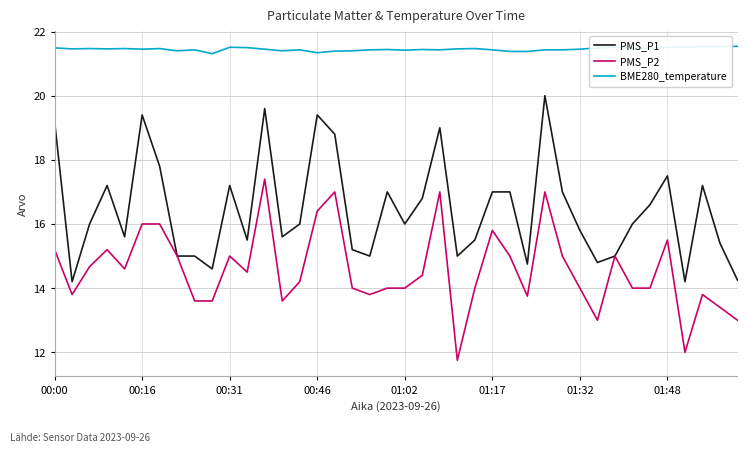

What is the sum of all PMS_P2 values?

583.0